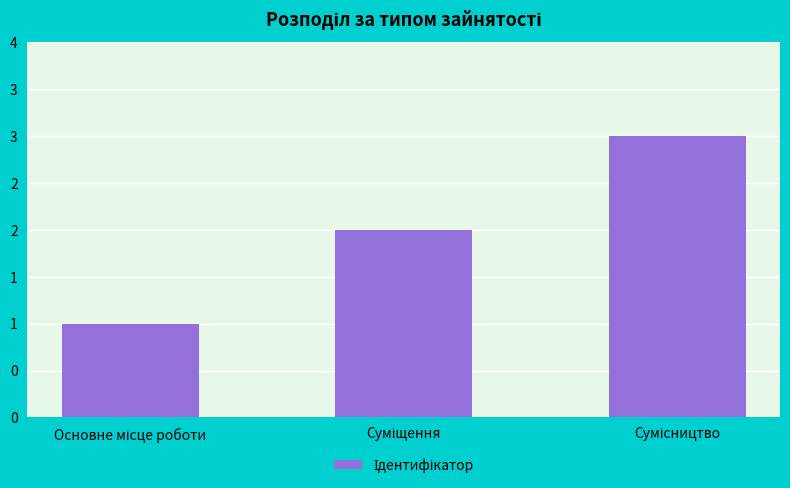

How many bars are there in total?

3